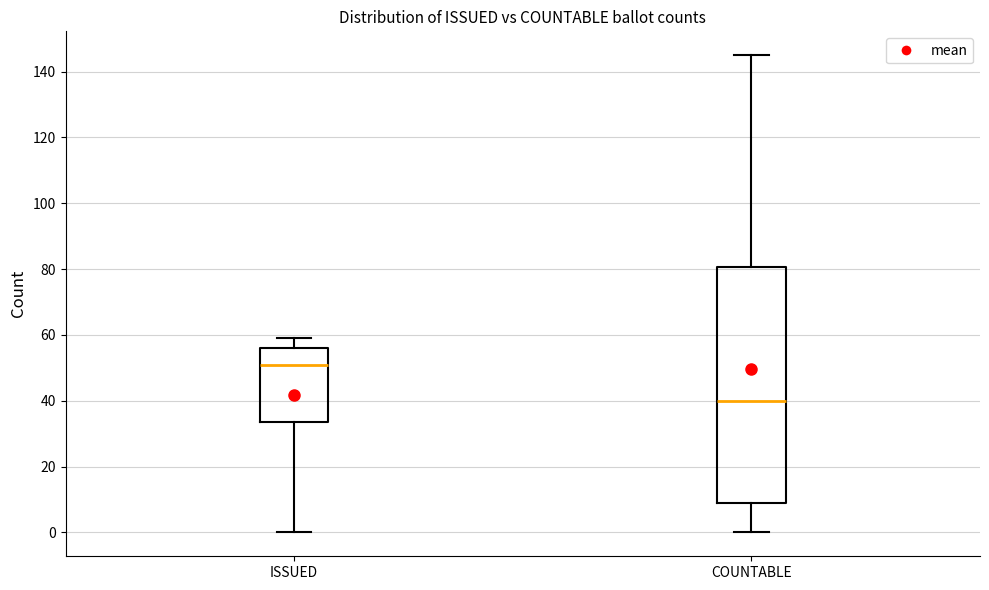

Which box's median line is the lowest?

COUNTABLE